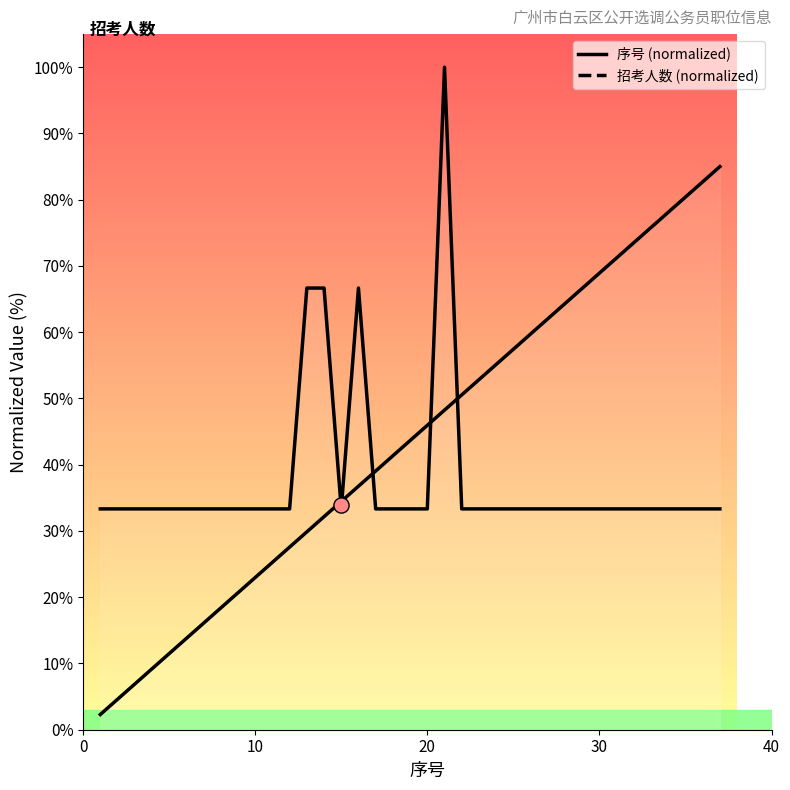

Which series contains the lowest Y value?

序号 (normalized)